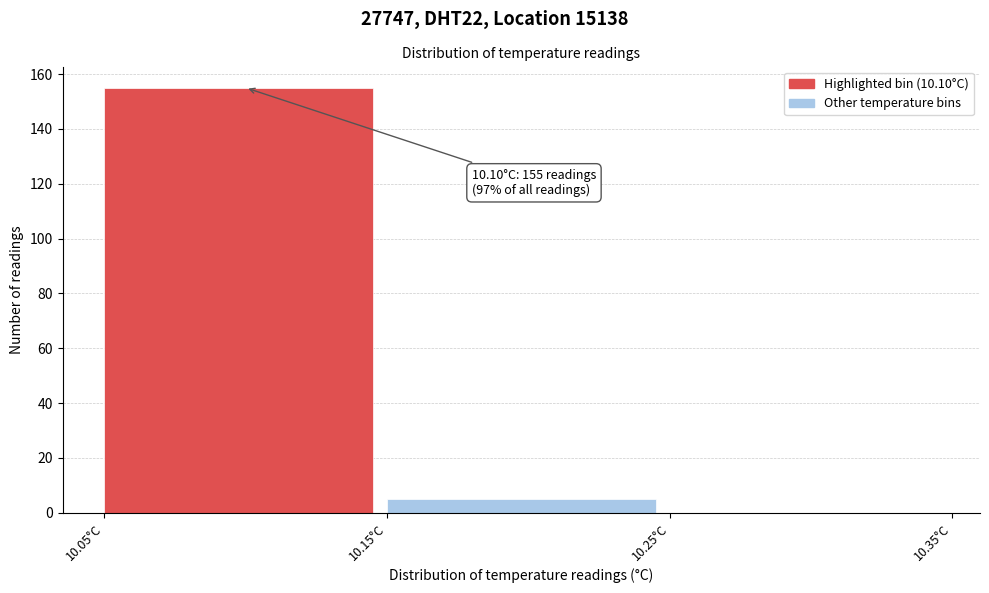

Which range on the x-axis has the tallest bar?

10.05 to 10.15